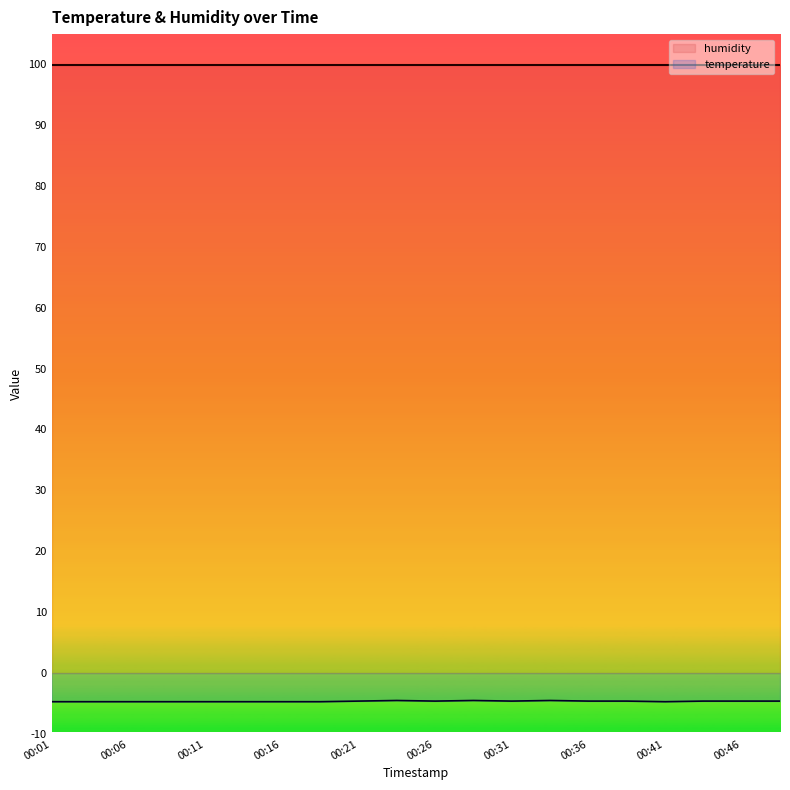

Rank the categories by value from lowest to highest.

00:01, 00:03, 00:06, 00:08, 00:11, 00:13, 00:16, 00:18, 00:41, 00:21, 00:26, 00:31, 00:36, 00:38, 00:43, 00:46, 00:48, 00:23, 00:28, 00:33